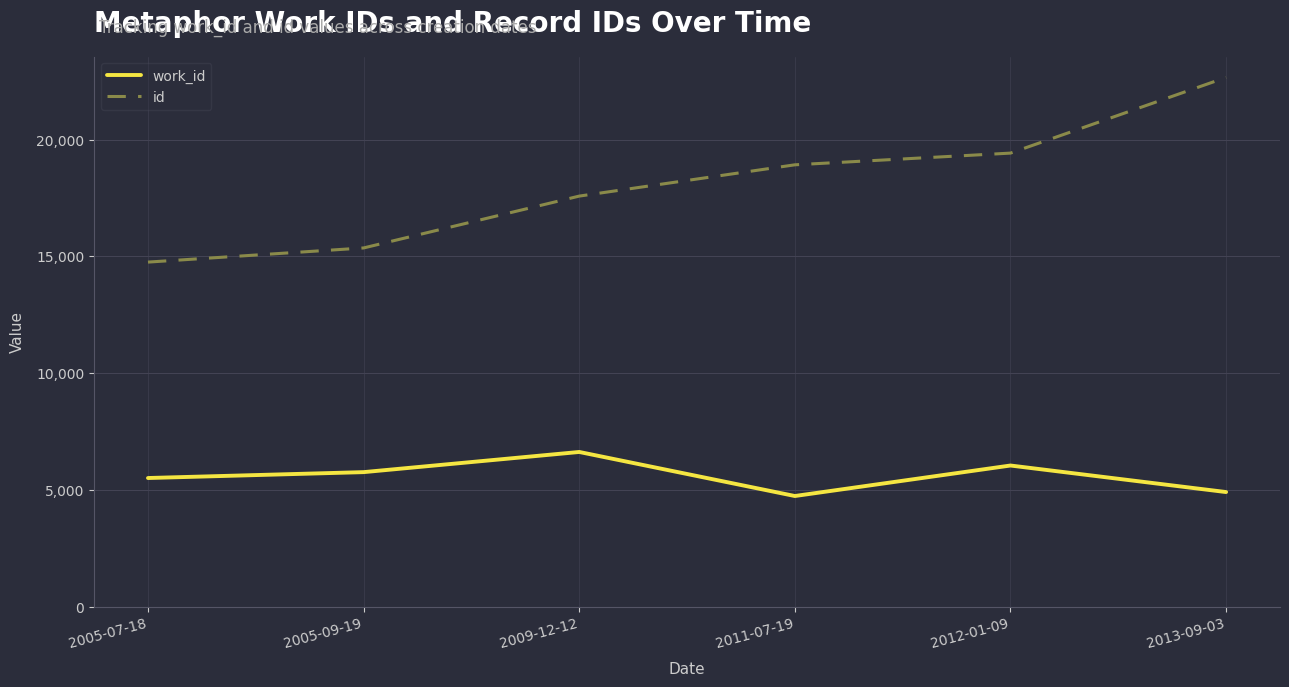

List the series in order of their peak value, highest first.

id, work_id